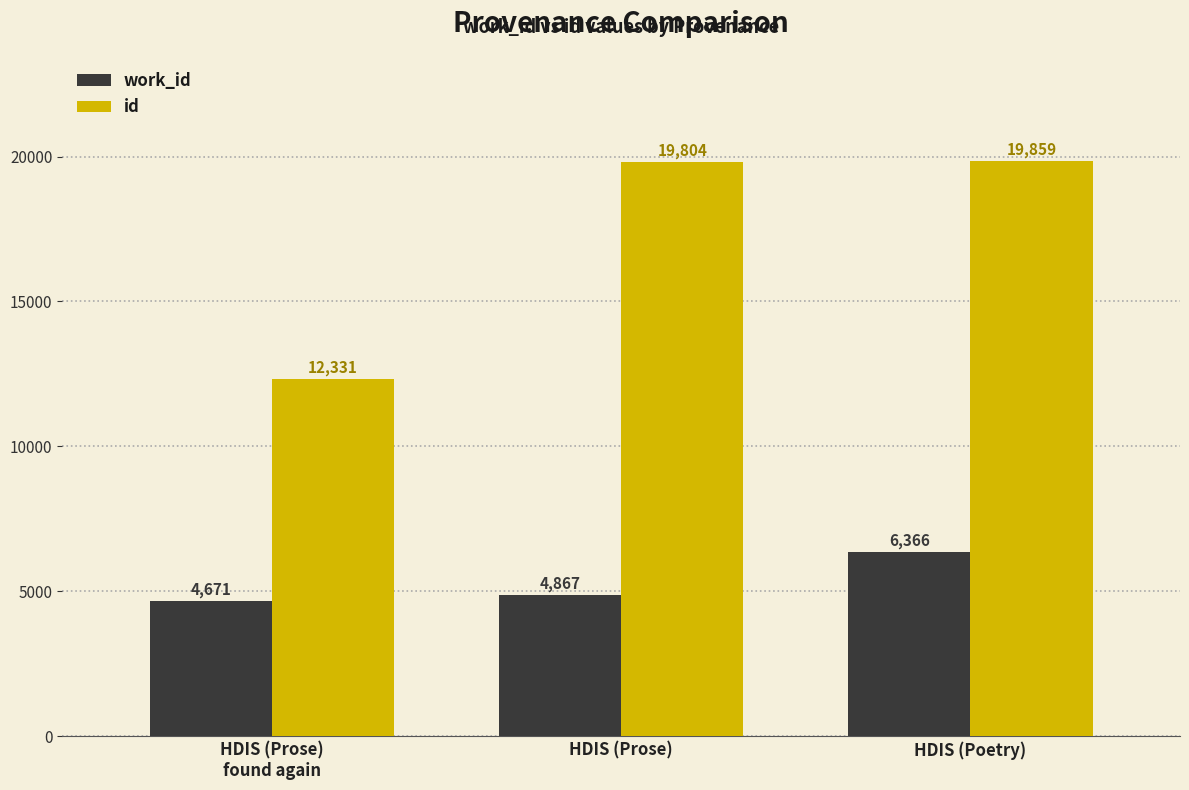

What are all the series names shown in the legend?

work_id, id